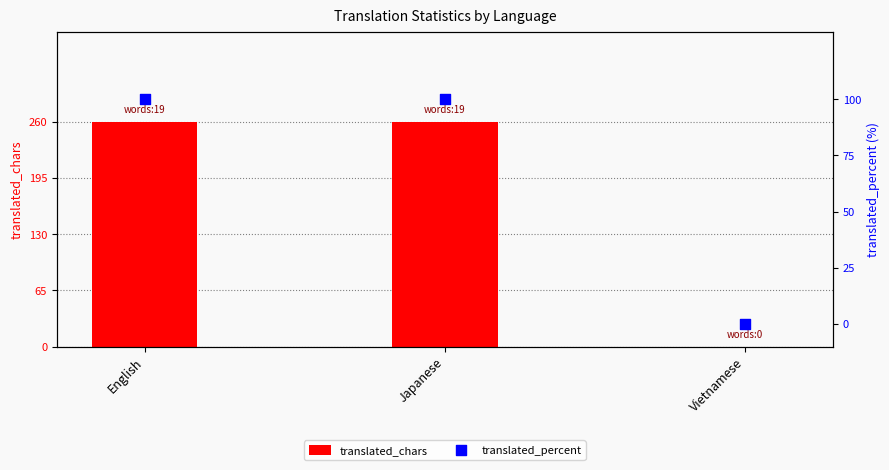

At which category is the sum across all series the highest?

English